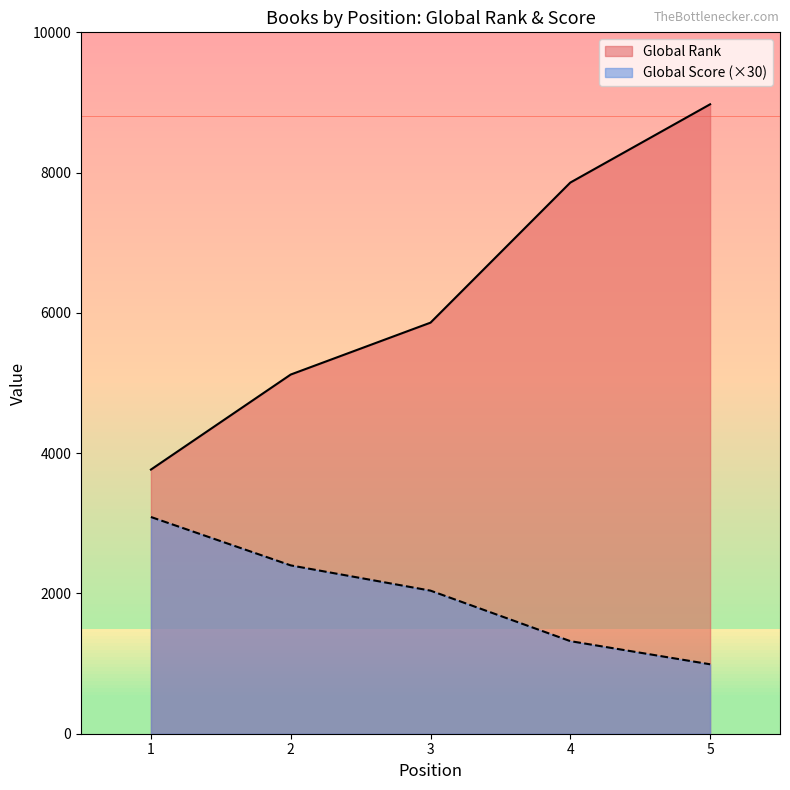

At which category is the sum across all series the highest?

5